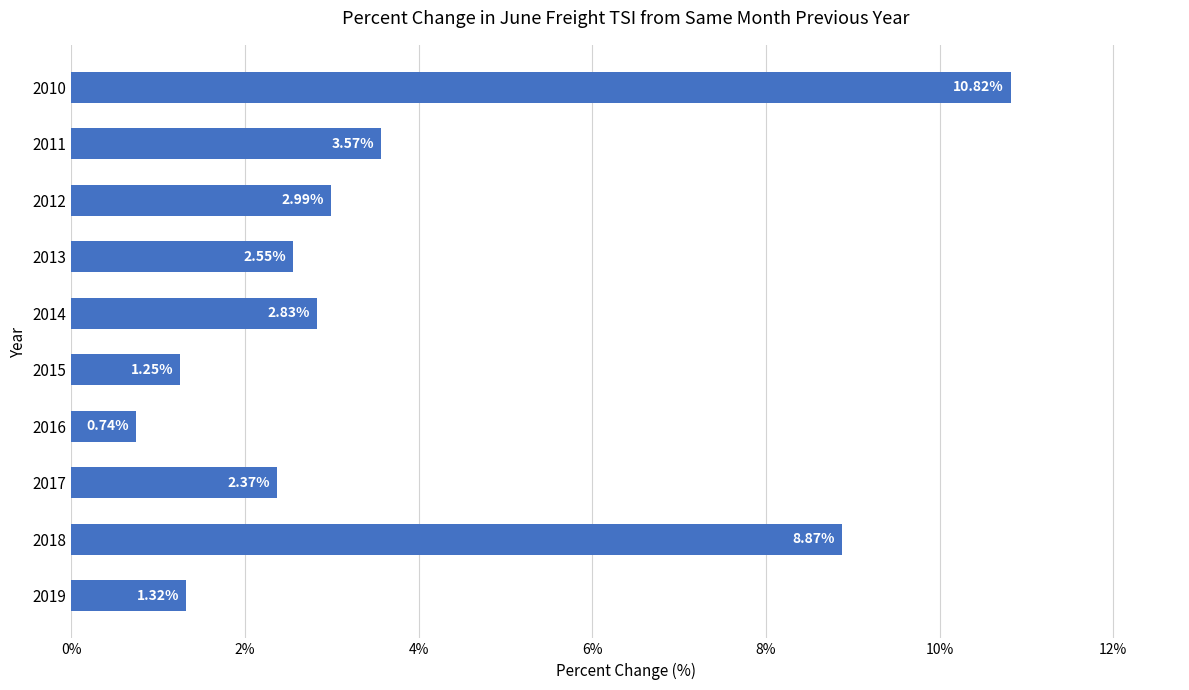

What is the average value?

3.7